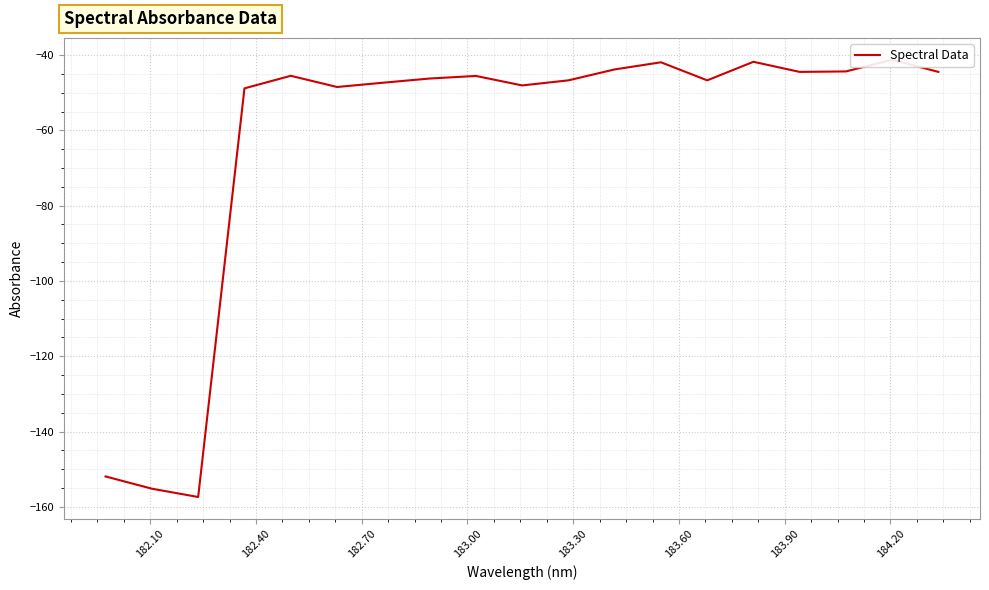

Reading left to right, what are all the values shown in this chart?

-151.9	-155.2	-157.4	-48.8	-45.5	-48.5	-47.3	-46.2	-45.5	-48.1	-46.7	-43.8	-41.9	-46.7	-41.8	-44.5	-44.3	-41.2	-44.5